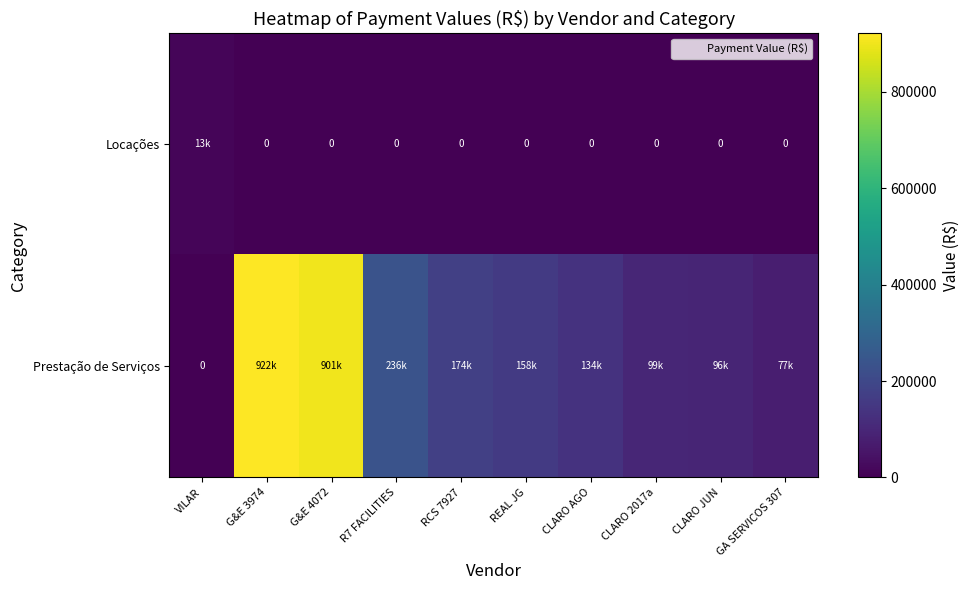

What is the difference between the Prestação de Serviços values at CLARO 2017a and REAL JG?

59235.1